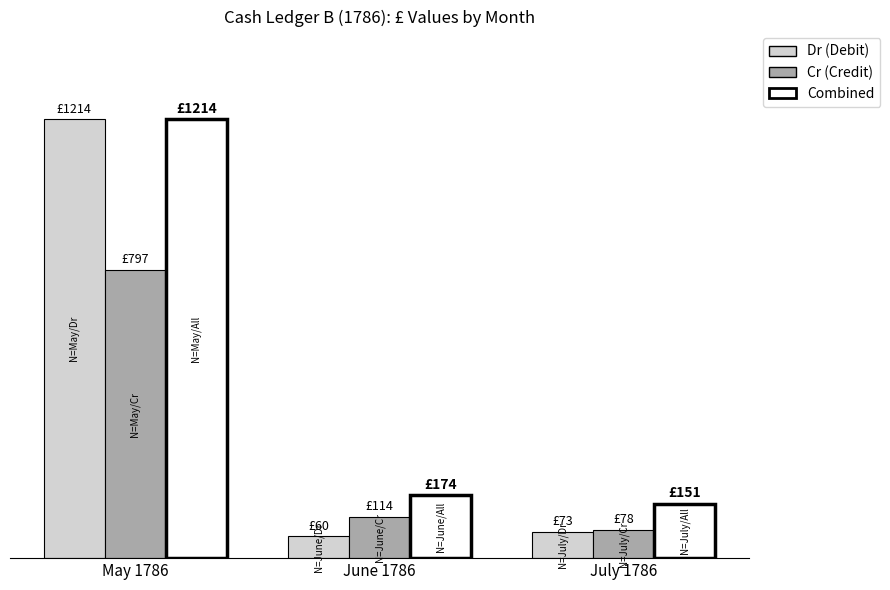

Is the value of Combined at May 1786 greater than the value of Cr (Credit) at July 1786?

Yes